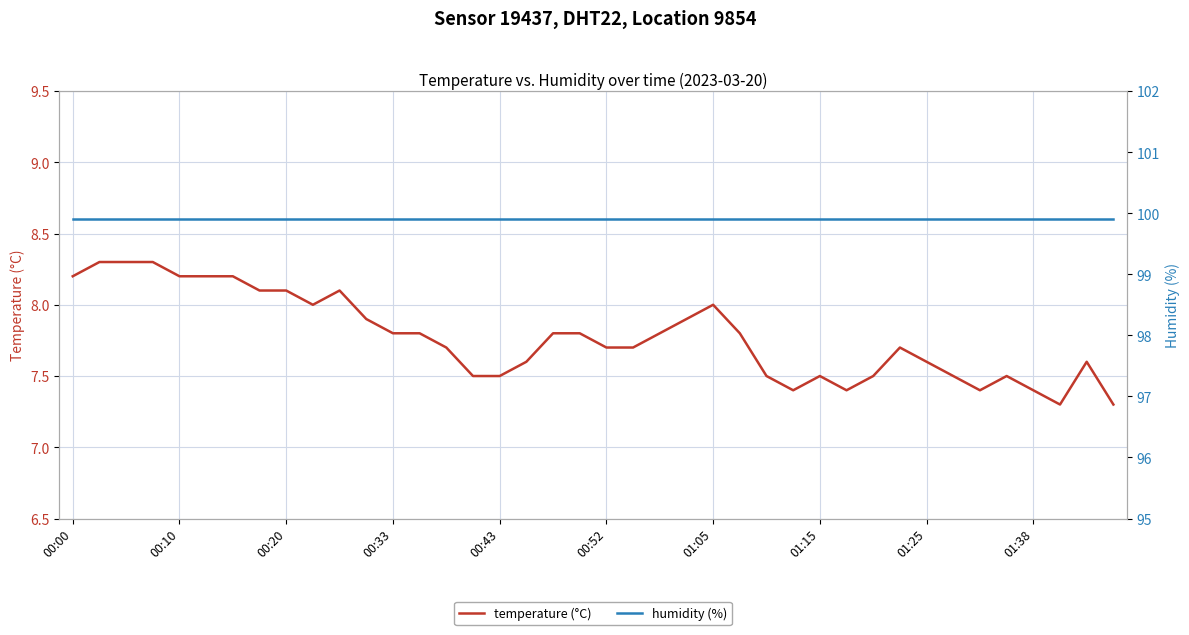

What is the highest value of the humidity (%) series?

99.9